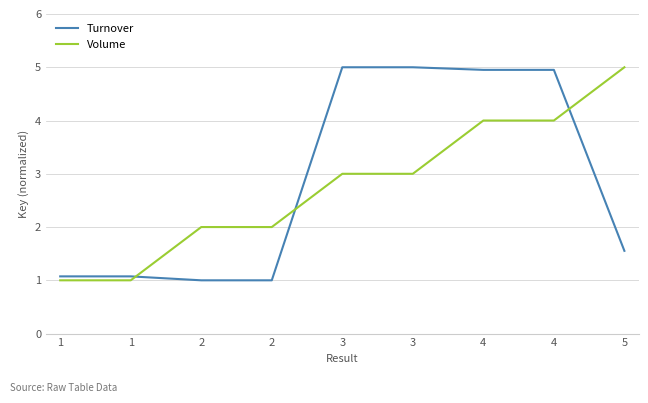

What value does the Turnover series have at 5?

1.6